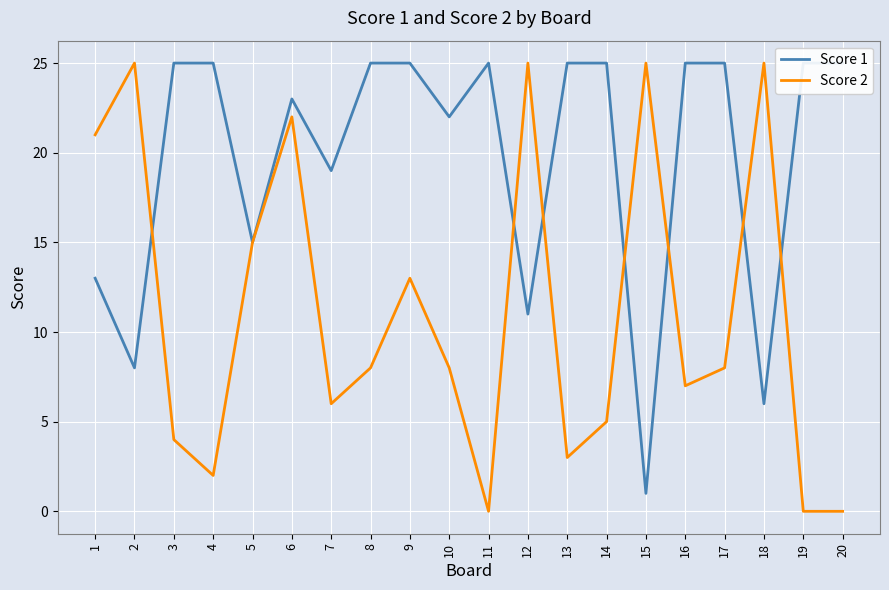

Which series changed the most between 6 and 9?

Score 2